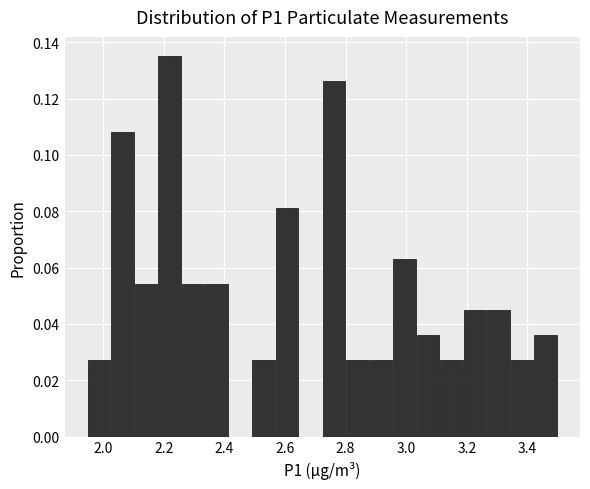

Read against the x-axis, roughly where is the centre of the tallest bar?

2.22